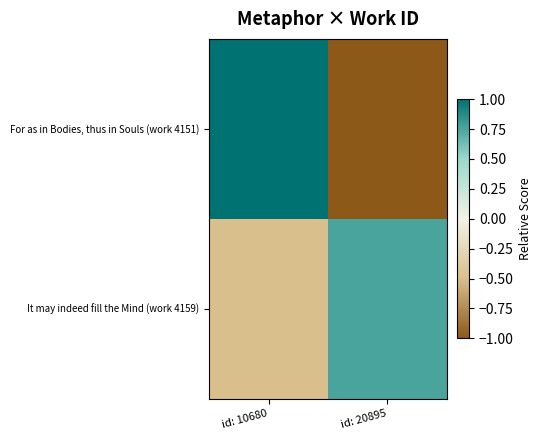

Reading left to right, list all the values displayed in this chart.

For as in Bodies, thus in Souls (work 4151): id: 10680=1.0	id: 20895=-1.0
It may indeed fill the Mind (work 4159): id: 10680=-0.5	id: 20895=0.8